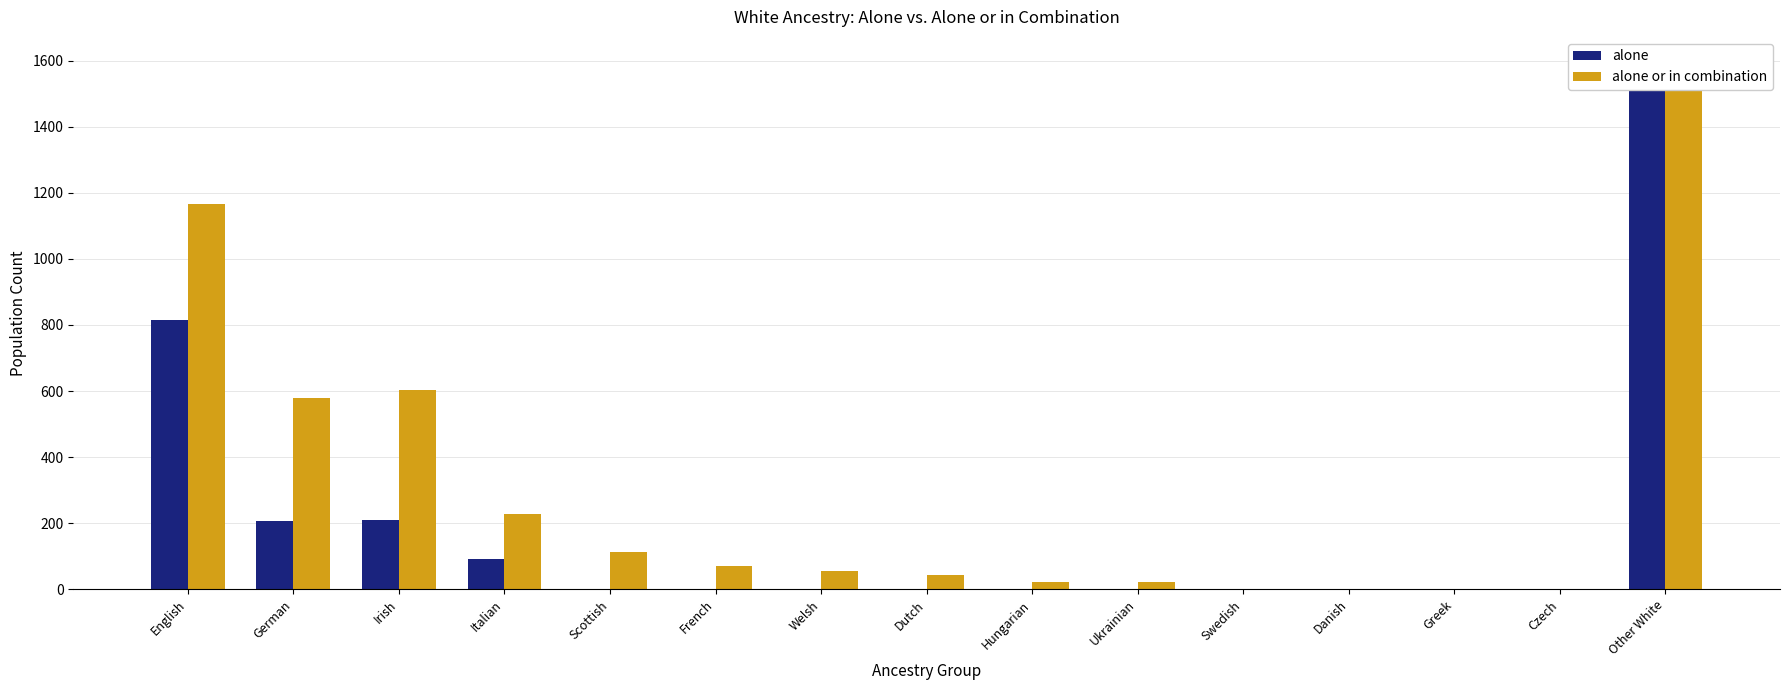

Between Other White and German, which is larger?

Other White